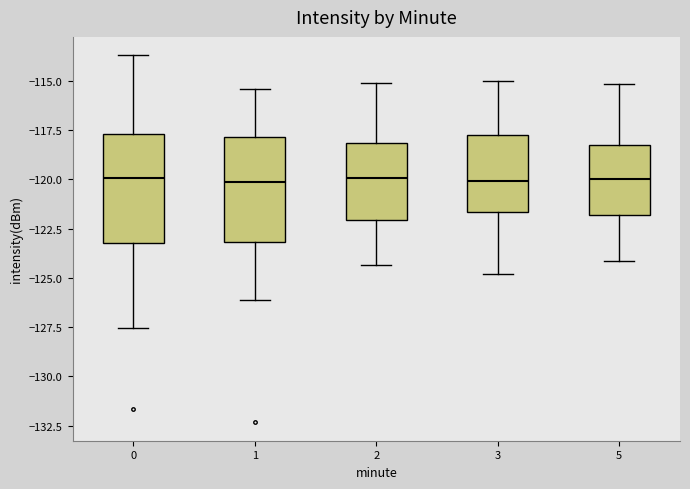

Reading left to right, transcribe this box plot: for each box, give where its median line is, the range the box spans, and where its two whiskers end, as read against the y-axis. The values are not printed on the chart, so give them approximately, as read against the axis.

0: median -120.0, box -123.0 to -117.5, whiskers -127.5 to -113.5
1: median -120.0, box -123.0 to -118.0, whiskers -126.0 to -115.5
2: median -120.0, box -122.0 to -118.0, whiskers -124.5 to -115.0
3: median -120.0, box -121.5 to -118.0, whiskers -125.0 to -115.0
5: median -120.0, box -122.0 to -118.0, whiskers -124.0 to -115.0